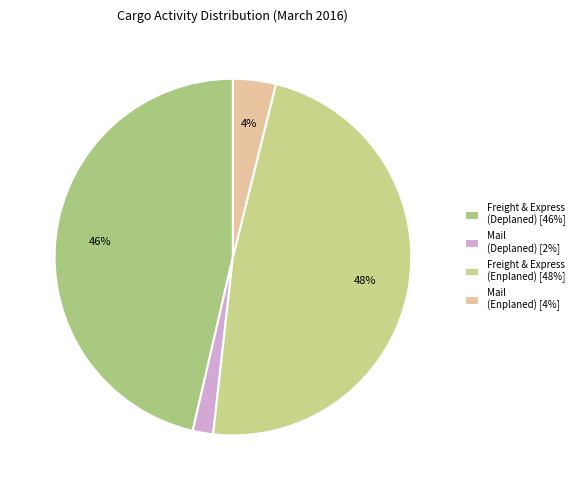

What is the largest slice in the pie chart?

Freight & Express (Enplaned) [48%]